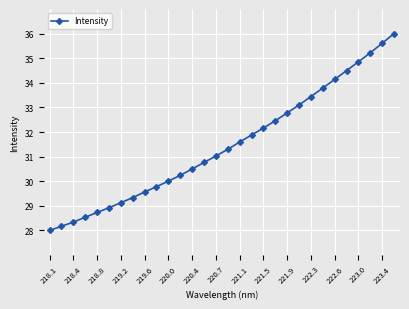

What is the maximum value shown in the chart?

36.0